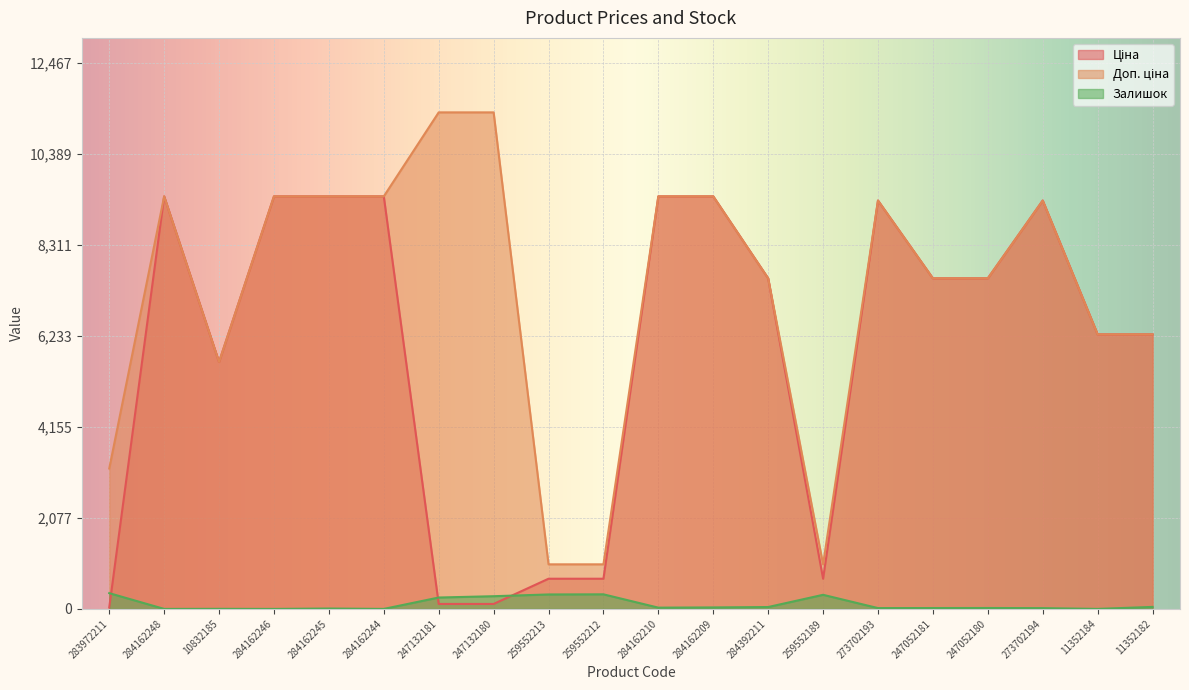

What are all the series names shown in the legend?

Ціна, Доп. ціна, Залишок